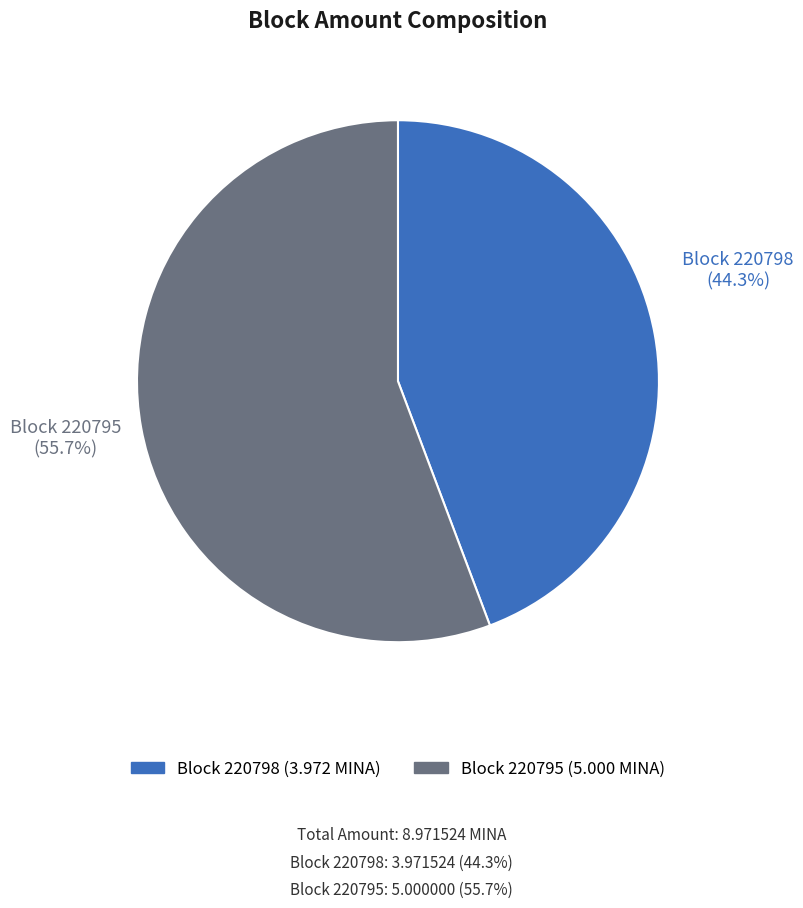

Is there any slice that represents more than half of the pie?

Yes